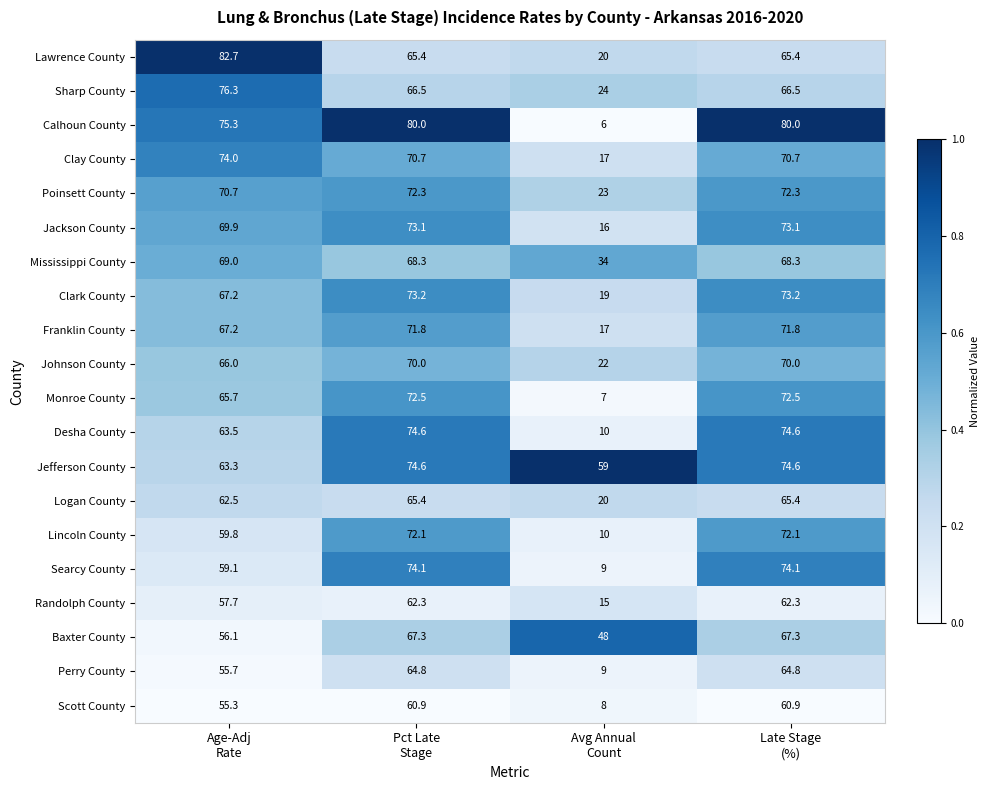

What is the greatest value displayed?

82.7